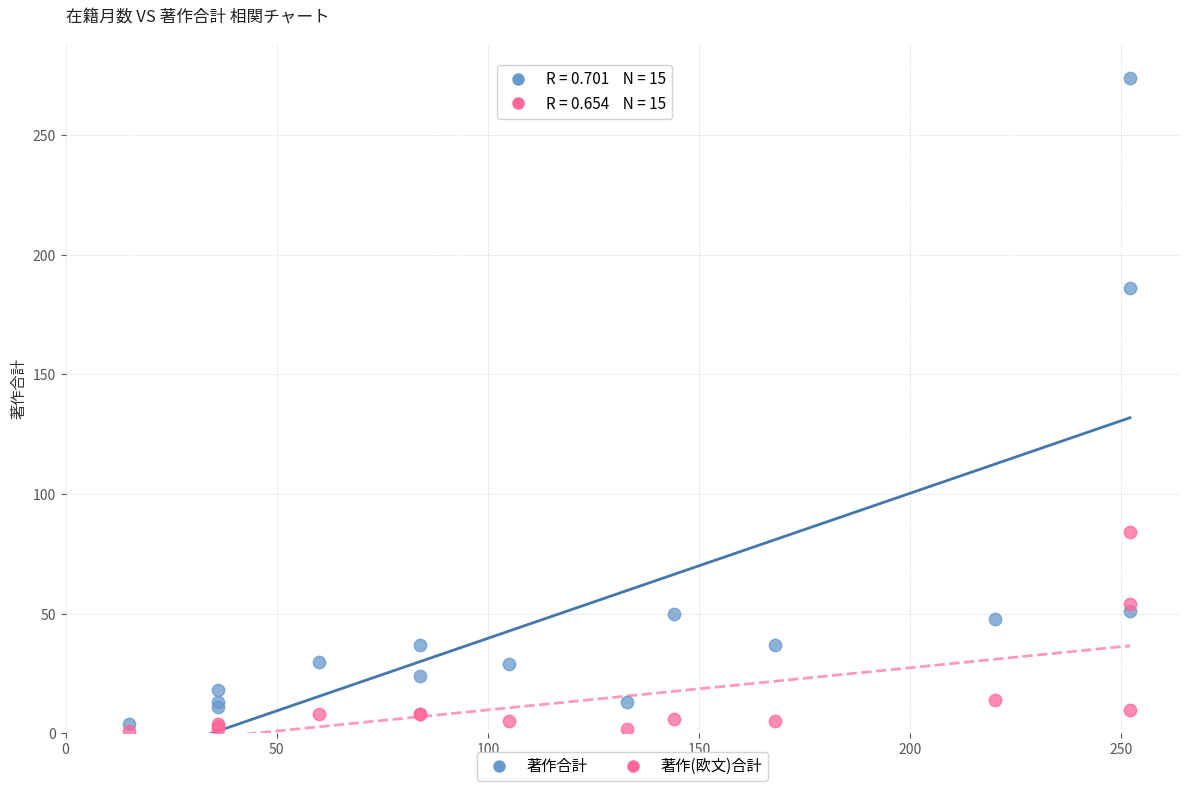

Which series has the largest Y range (max minus min)?

著作合計